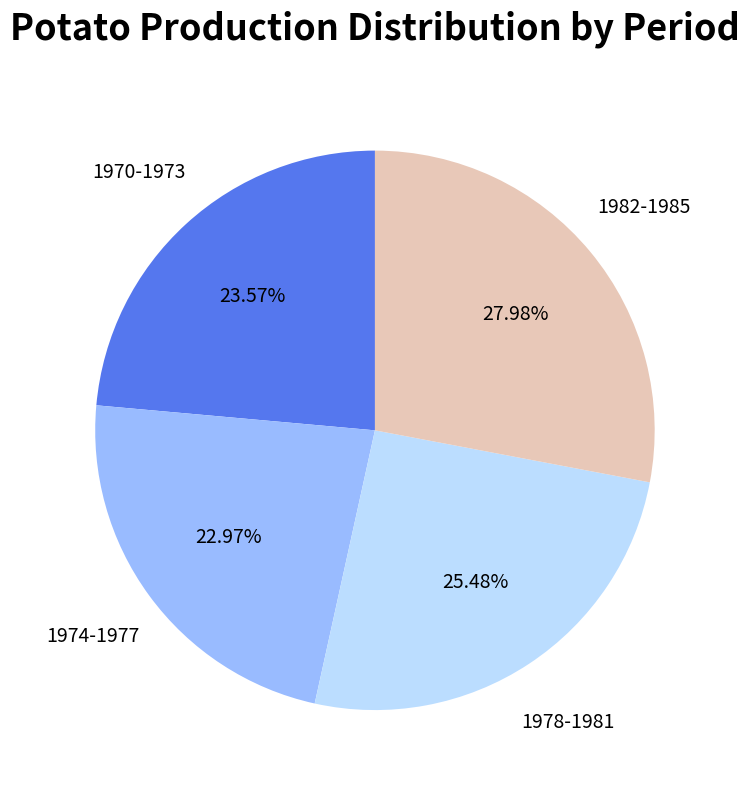

Does any single category account for the majority?

No